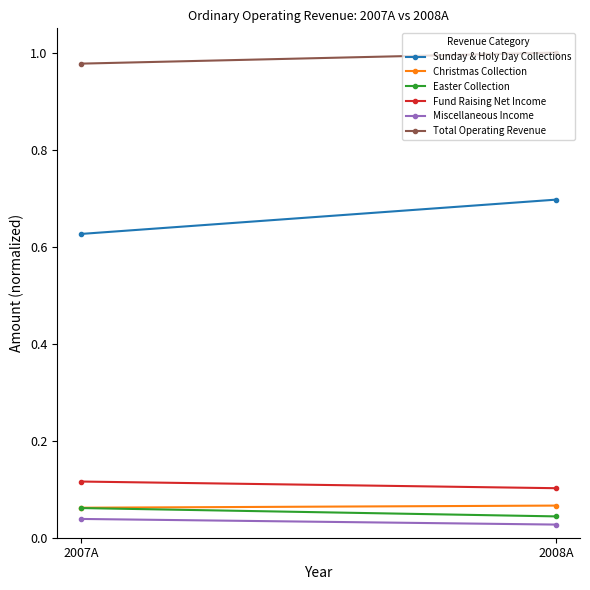

Is this an area chart (filled region under the line)?

No